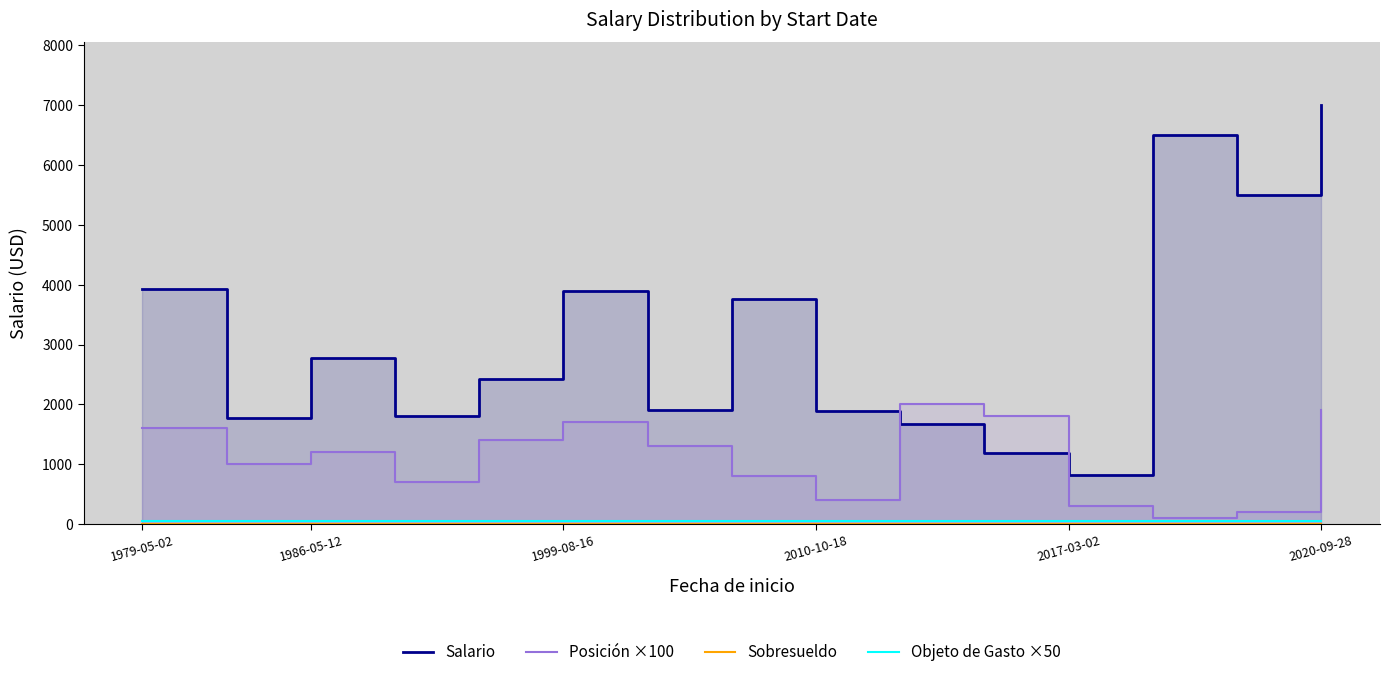

What is the sum of the Objeto de Gasto ×50 values at 6 and 1999-08-16?

100